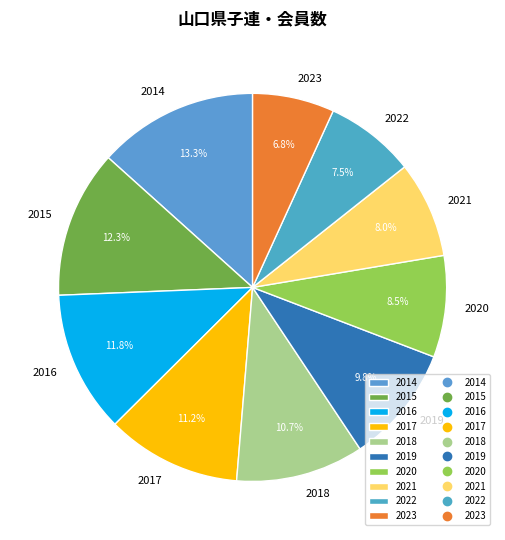

Is there a majority slice in this chart?

No